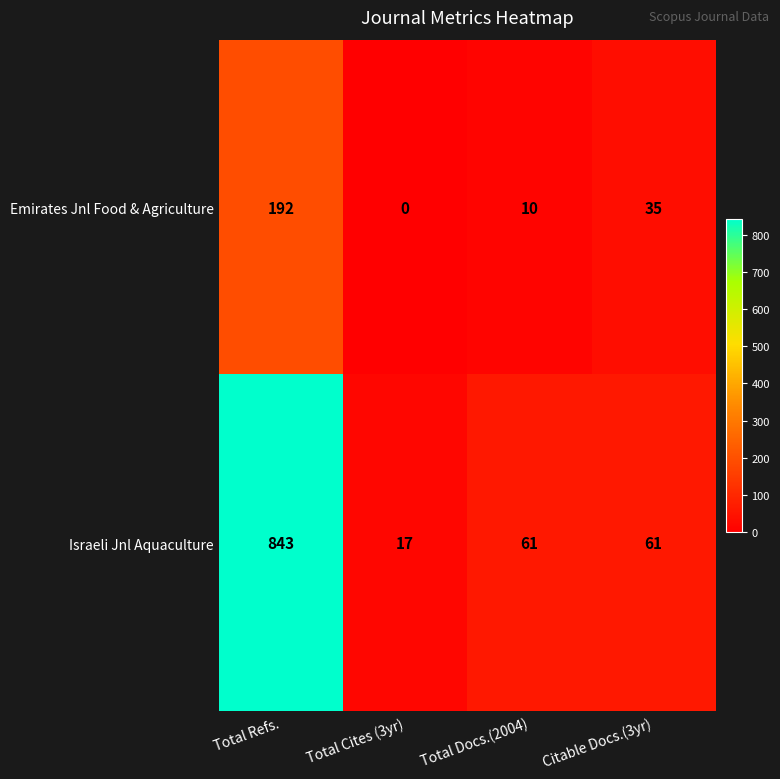

At Total Cites (3yr), list the series in order from largest to smallest.

Israeli Jnl Aquaculture, Emirates Jnl Food & Agriculture